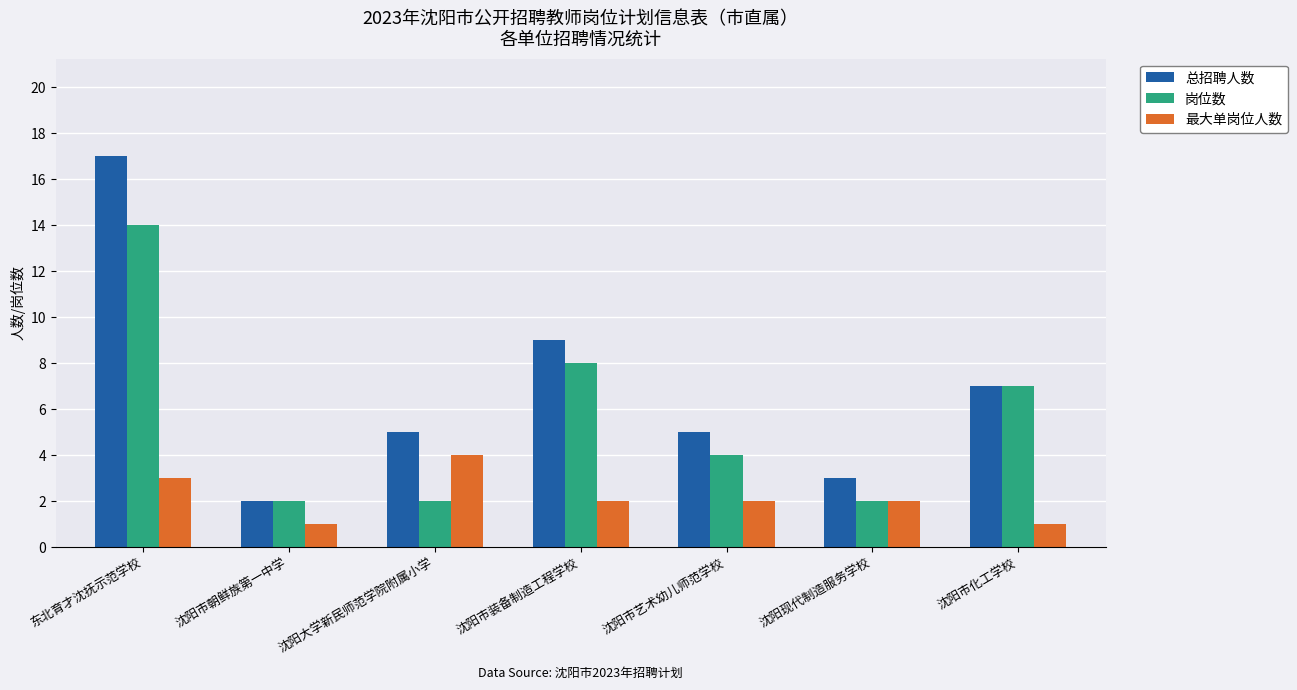

What is the label of the 2nd bar from the right?

沈阳现代制造服务学校